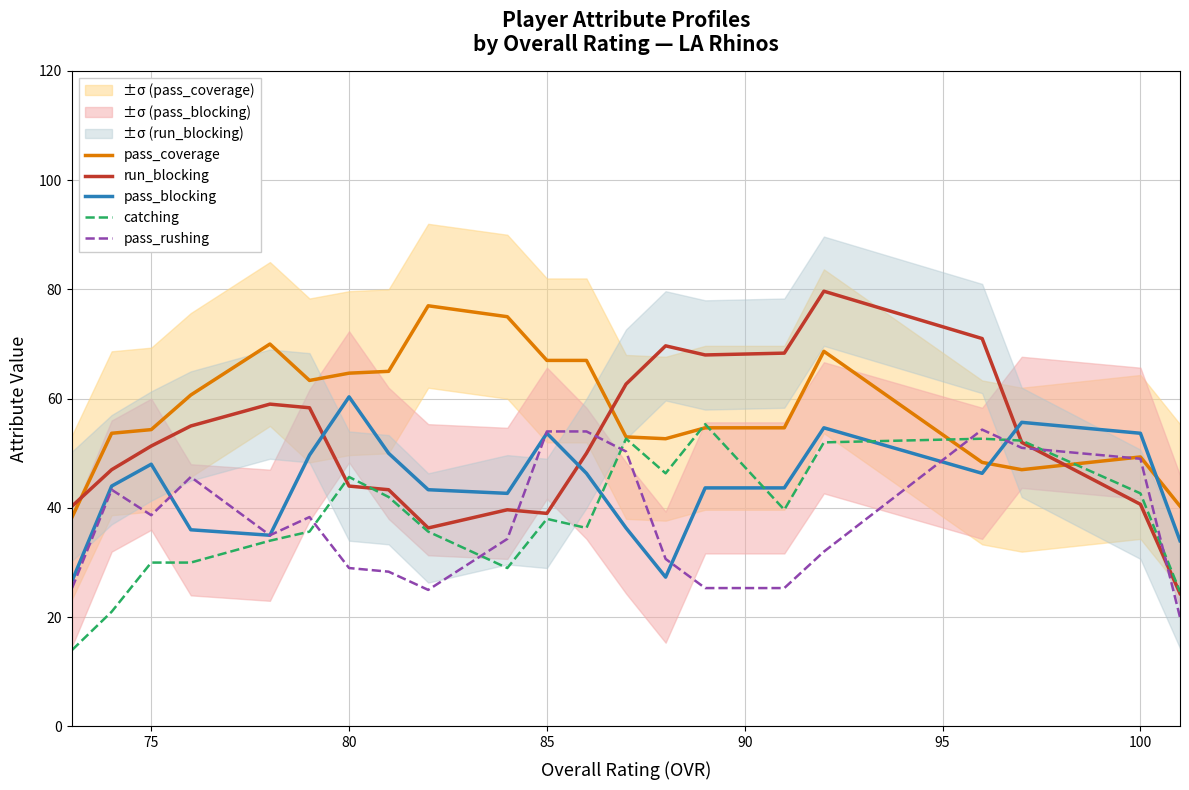

What is the average value of the pass_coverage series?

58.3